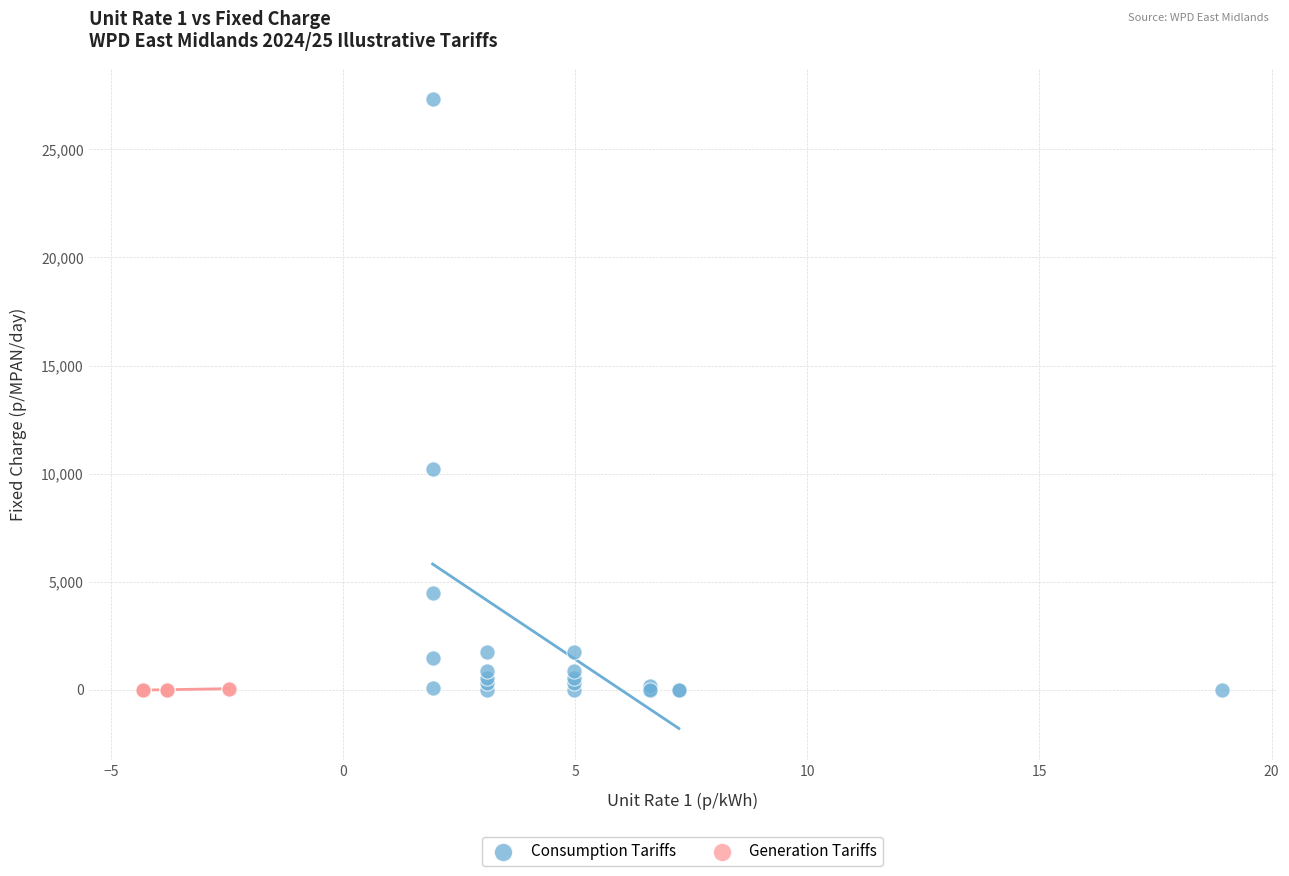

Which series contains the highest Y value?

Consumption Tariffs